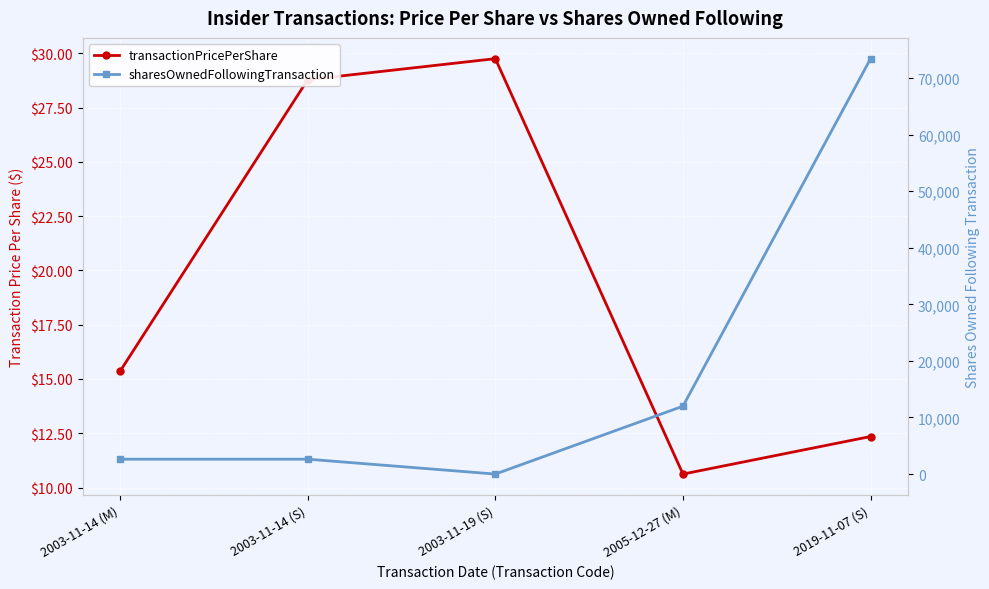

What are all the series names shown in the legend?

transactionPricePerShare, sharesOwnedFollowingTransaction